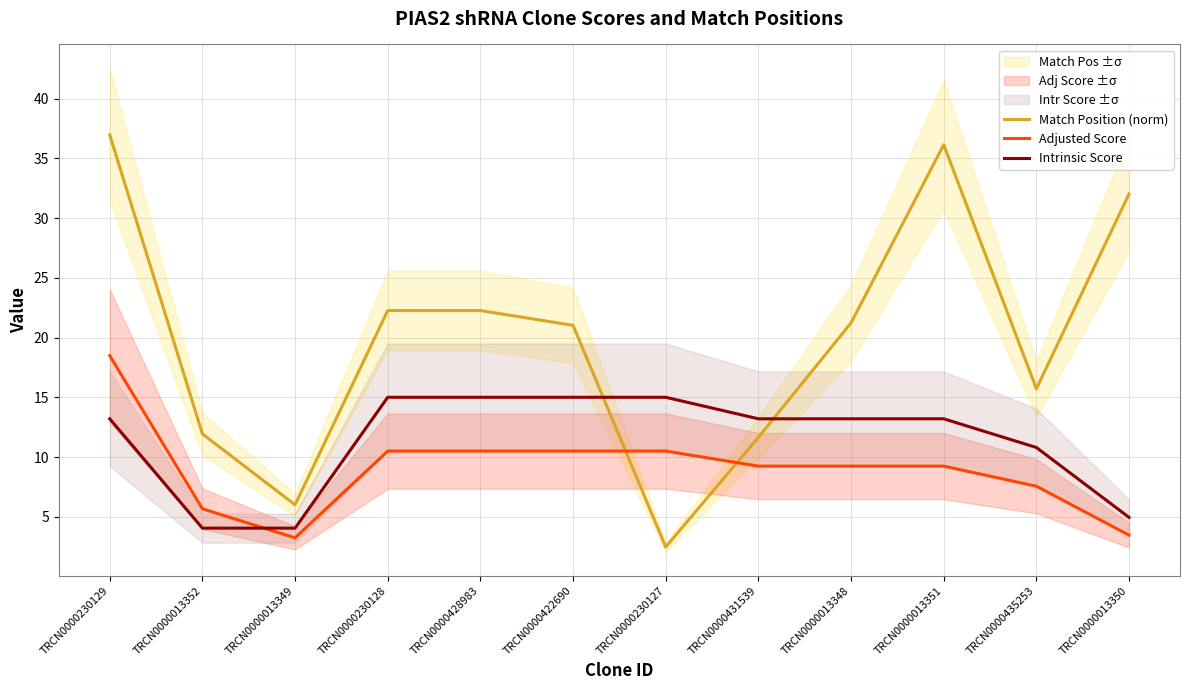

Reading left to right, what are all the values shown in this chart?

Match Position (norm): TRCN0000230129=37.0	TRCN0000013352=11.9	TRCN0000013349=6.0	TRCN0000230128=22.3	TRCN0000428983=22.3	TRCN0000422690=21.0	TRCN0000230127=2.5	TRCN0000431539=11.6	TRCN0000013348=21.2	TRCN0000013351=36.1	TRCN0000435253=15.7	TRCN0000013350=32.0
Adjusted Score: TRCN0000230129=18.5	TRCN0000013352=5.7	TRCN0000013349=3.2	TRCN0000230128=10.5	TRCN0000428983=10.5	TRCN0000422690=10.5	TRCN0000230127=10.5	TRCN0000431539=9.2	TRCN0000013348=9.2	TRCN0000013351=9.2	TRCN0000435253=7.6	TRCN0000013350=3.5
Intrinsic Score: TRCN0000230129=13.2	TRCN0000013352=4.0	TRCN0000013349=4.0	TRCN0000230128=15.0	TRCN0000428983=15.0	TRCN0000422690=15.0	TRCN0000230127=15.0	TRCN0000431539=13.2	TRCN0000013348=13.2	TRCN0000013351=13.2	TRCN0000435253=10.8	TRCN0000013350=5.0